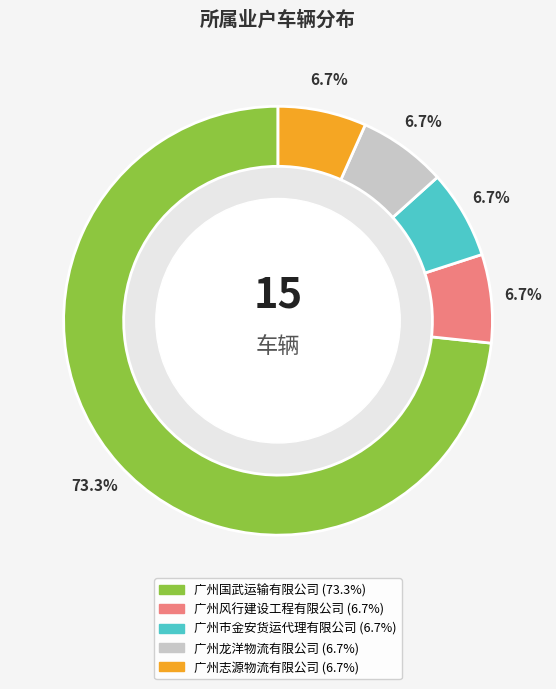

The 广州国武运输有限公司 slice represents 73% of the pie. True or false?

True